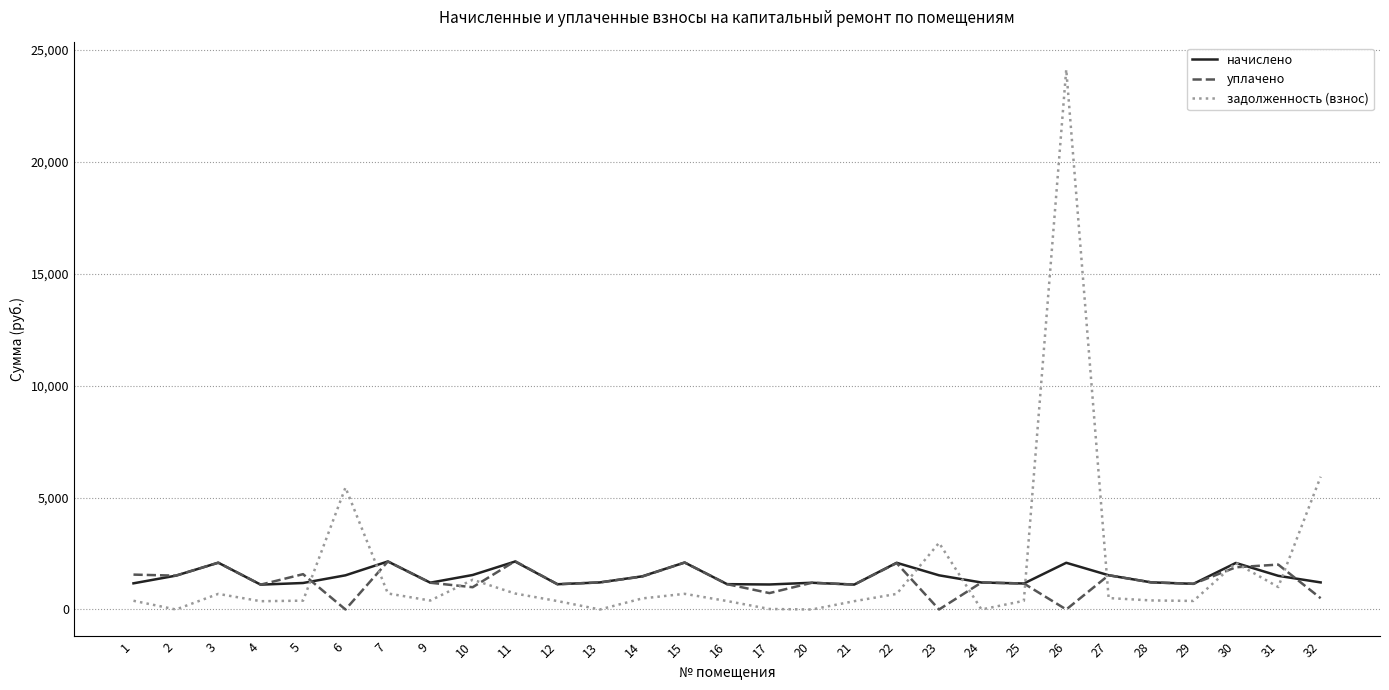

At which category does the chart reach its peak across all series?

26